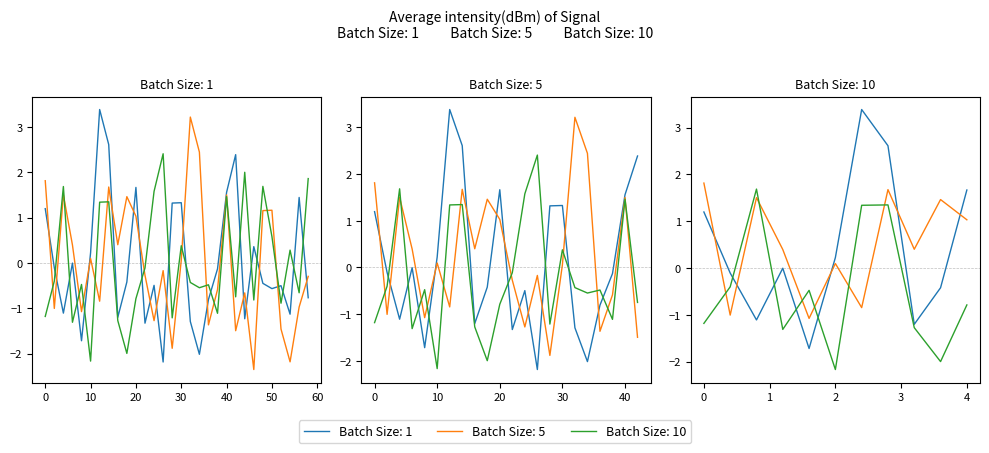

How many data points in Batch Size: 10 are less than 0?

18